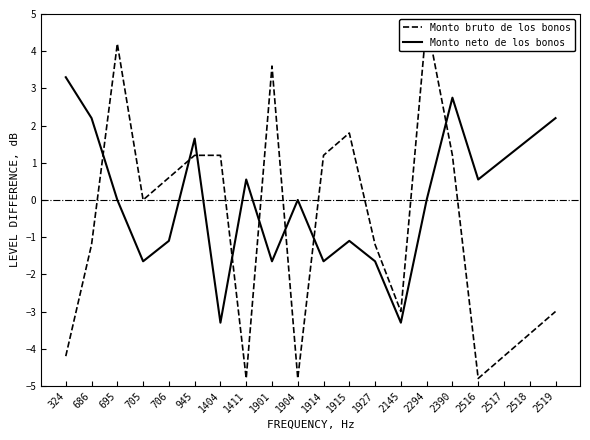

How many values in Monto neto de los bonos are below zero?

8